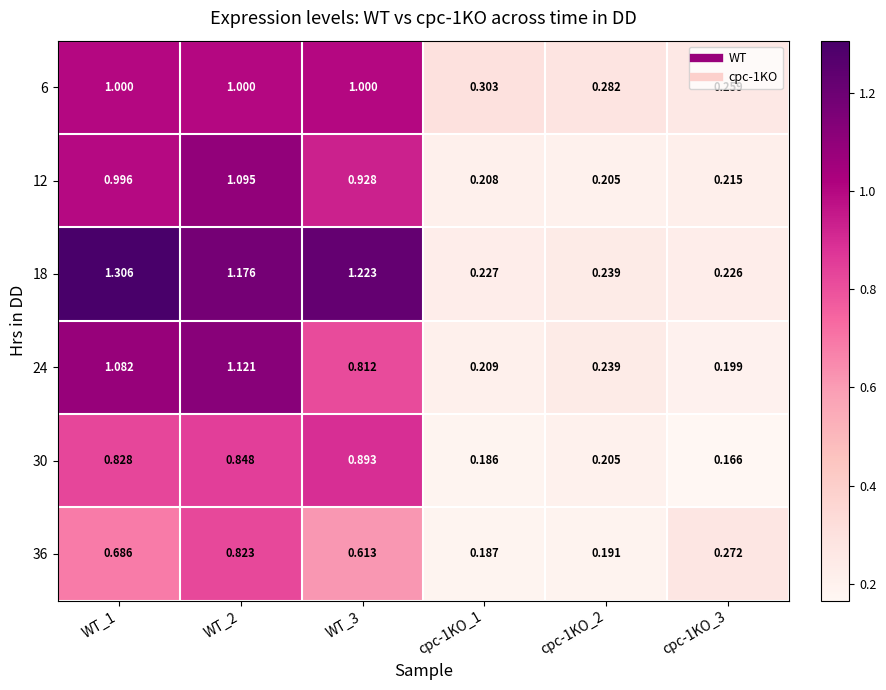

Is the value of 12 at WT_2 greater than the value of 24 at cpc-1KO_2?

Yes